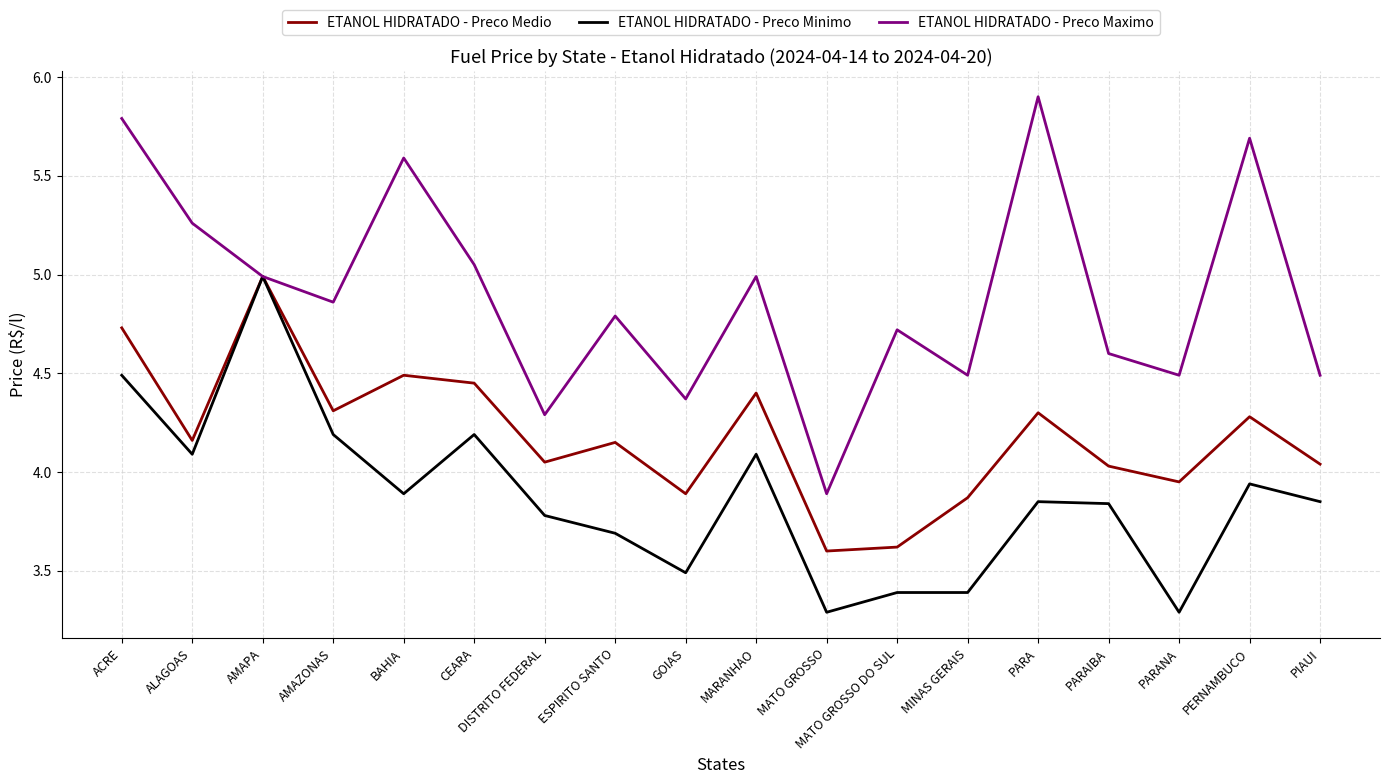

Is the value of ETANOL HIDRATADO - Preco Medio at PARA greater than the value of ETANOL HIDRATADO - Preco Minimo at MATO GROSSO DO SUL?

Yes